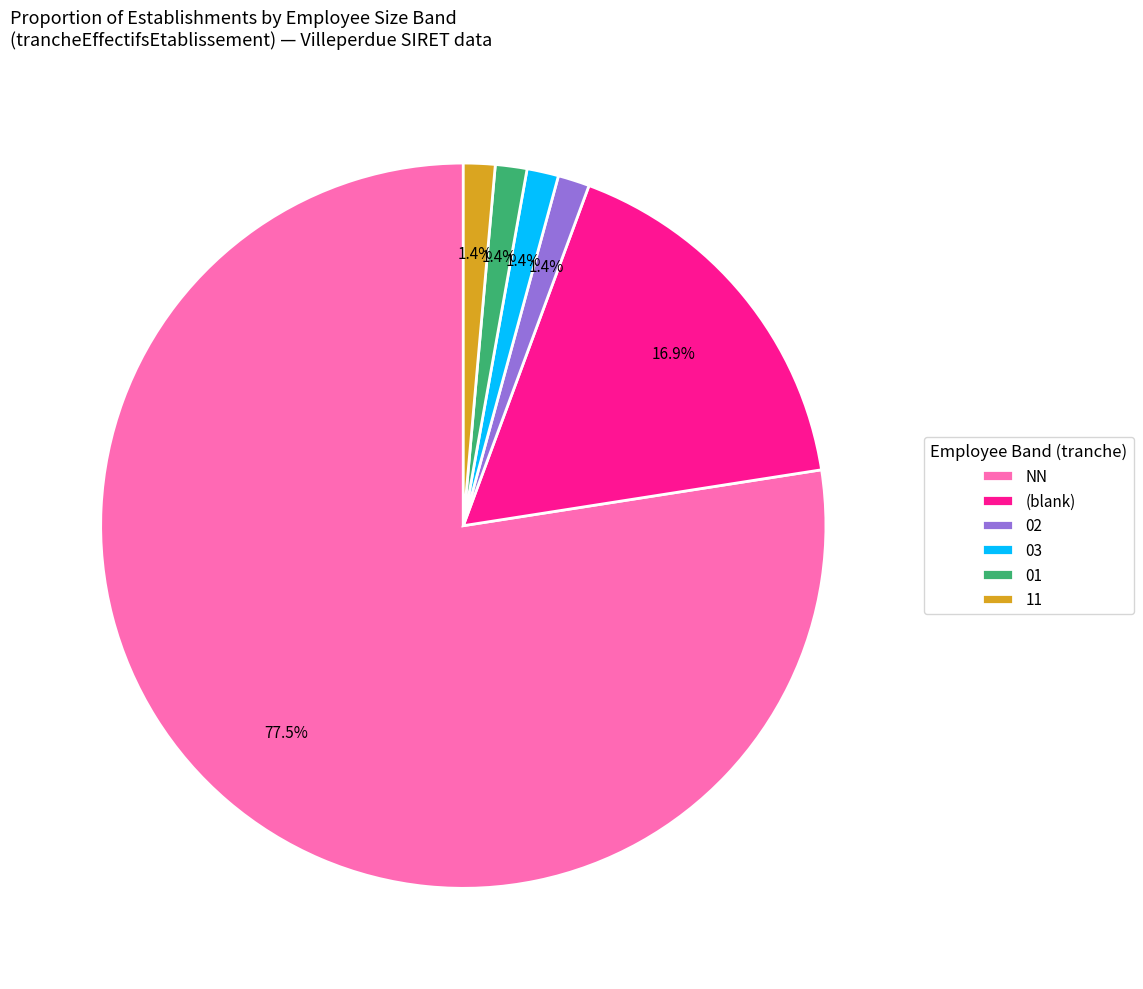

What percentage is NOT represented by (blank)?

83.1%